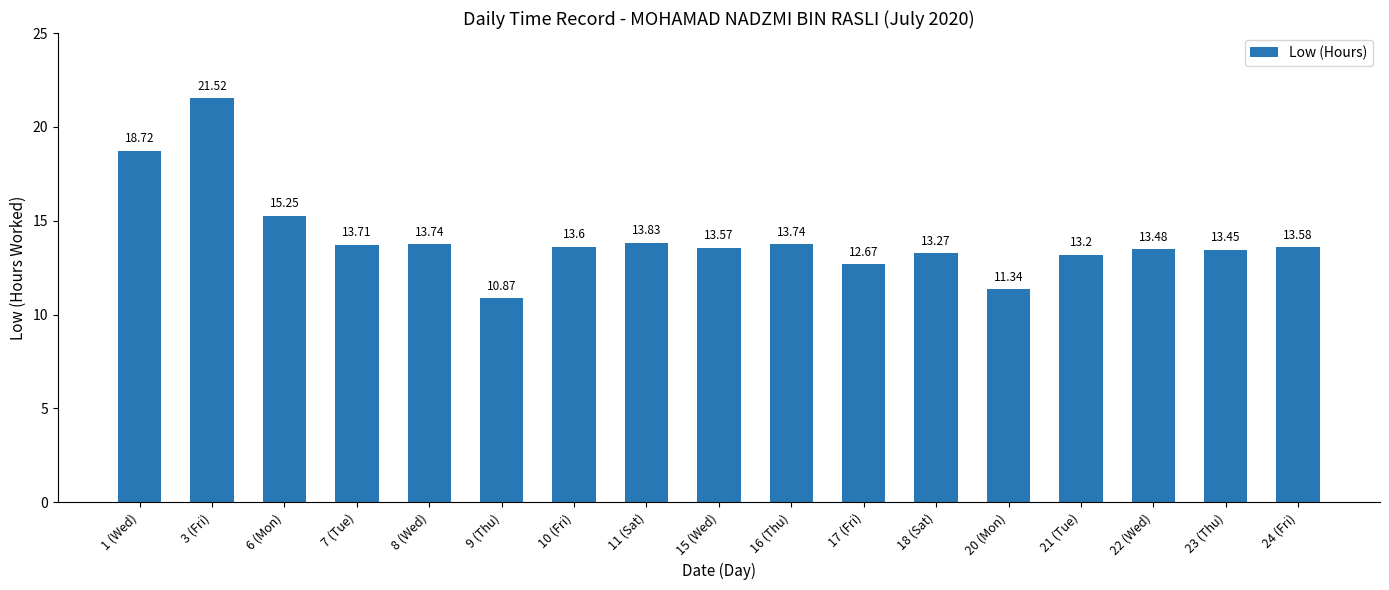

What is the change in value from 16 (Thu) to 24 (Fri)?

-0.2